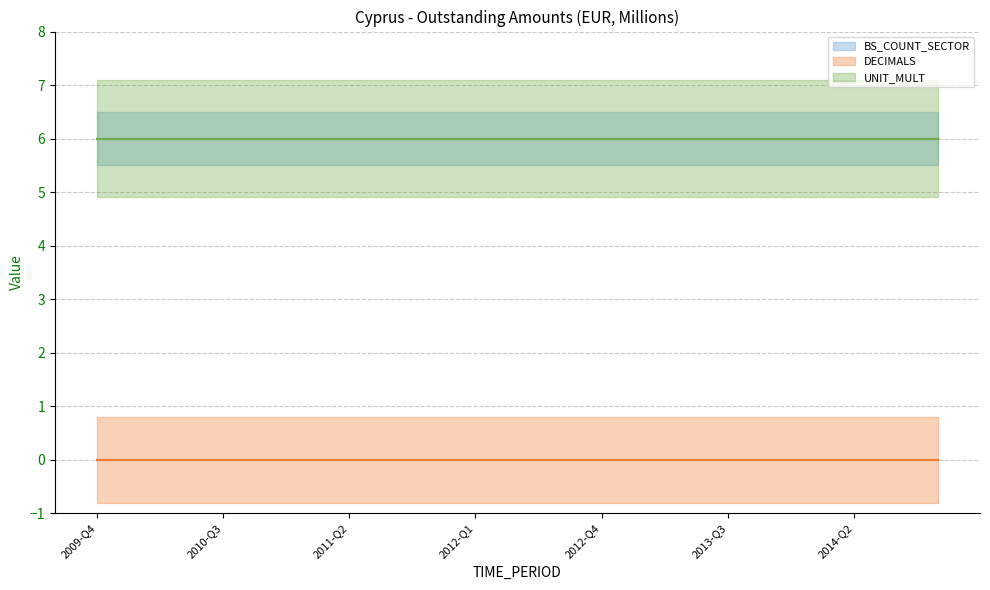

The value of BS_COUNT_SECTOR at 2011-Q3 is 6. True or false?

True